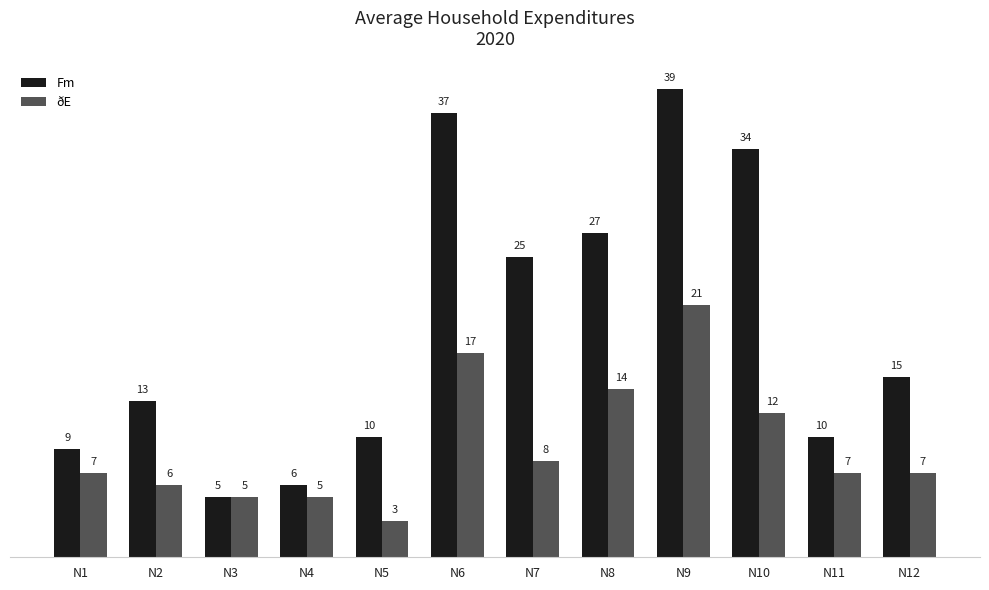

What is the minimum value shown in the chart?

3